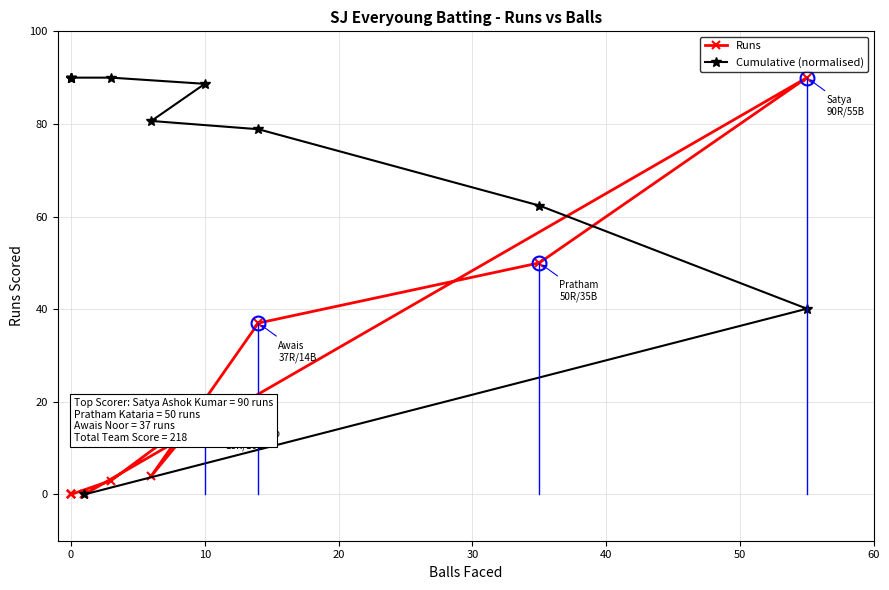

What is the sum of all Runs values?

202.0